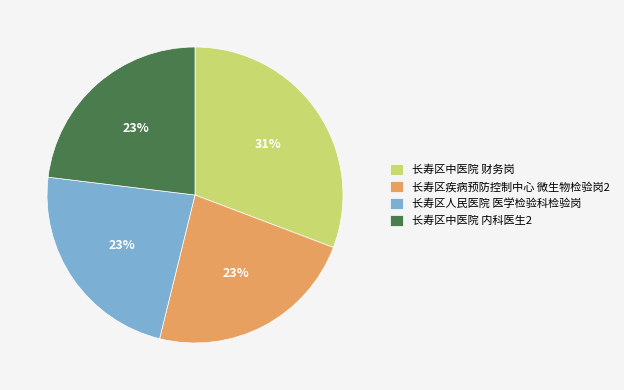

Which category has the biggest portion of the pie?

长寿区中医院 财务岗